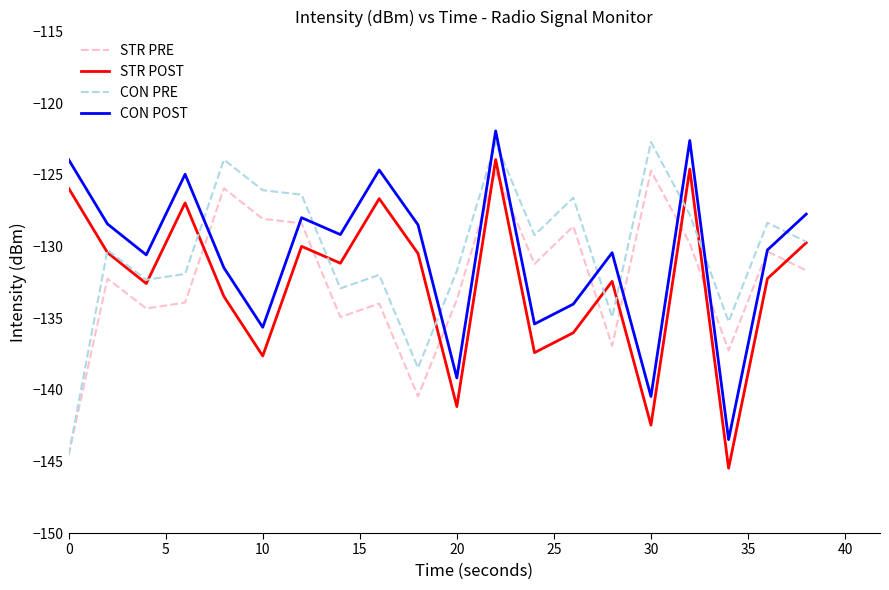

After their last crossing, which series has the higher values: STR POST or STR PRE?

STR POST